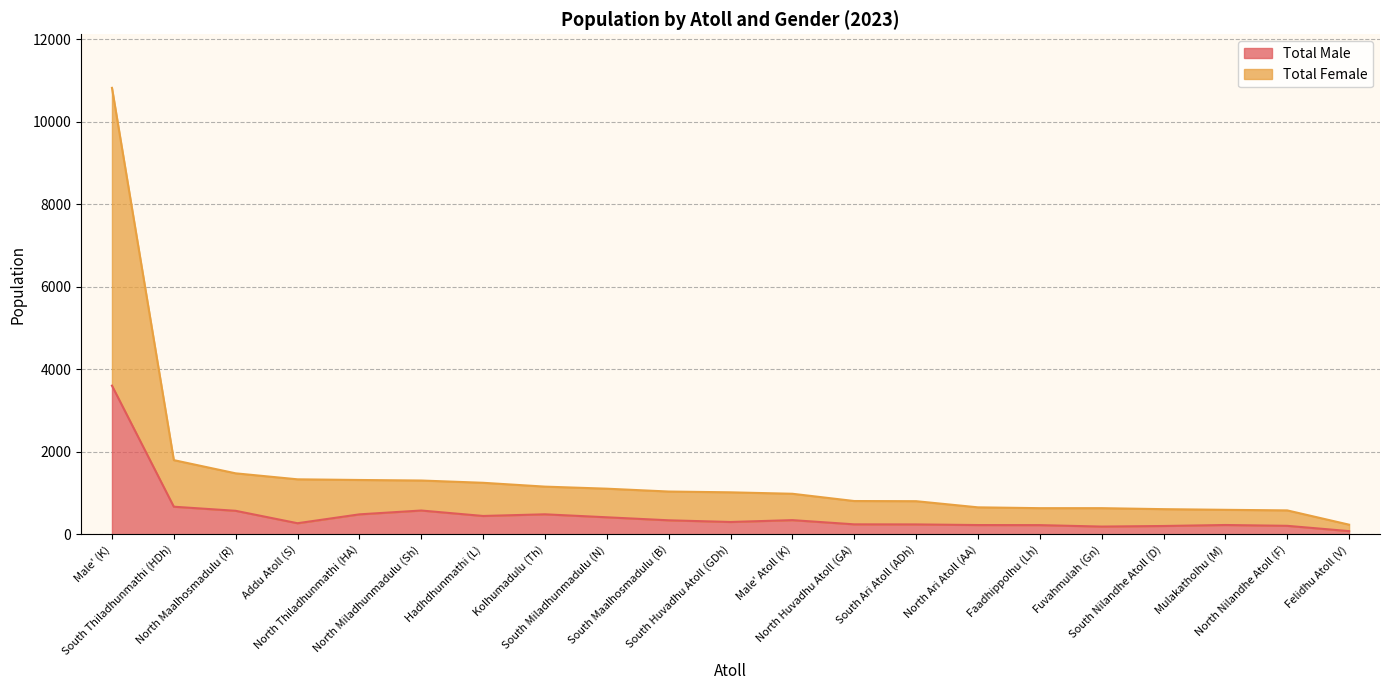

What is the maximum value for Total Male?

3602